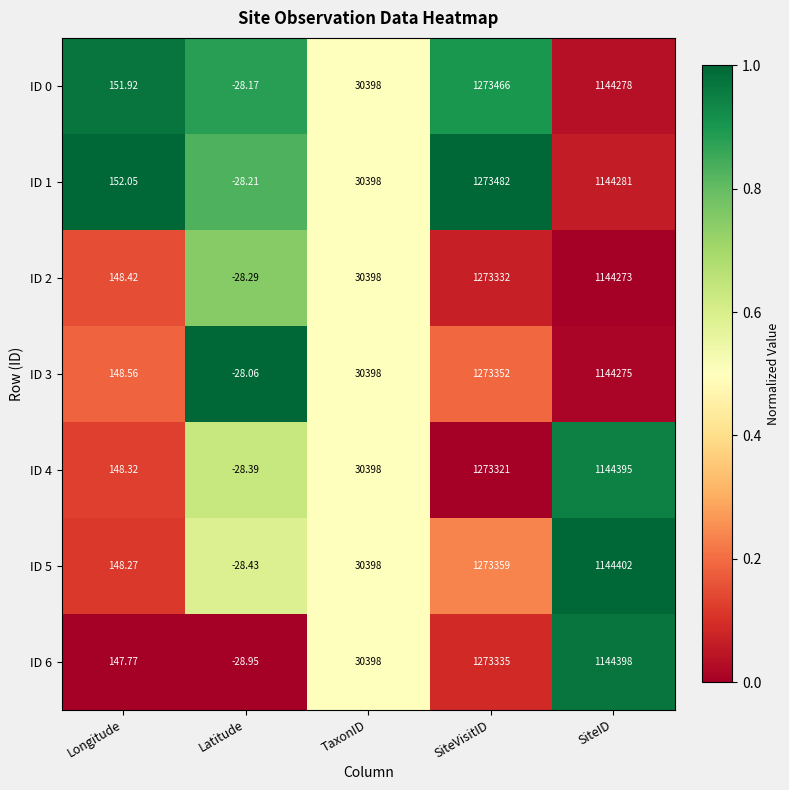

At which category is the sum across all series the highest?

SiteVisitID